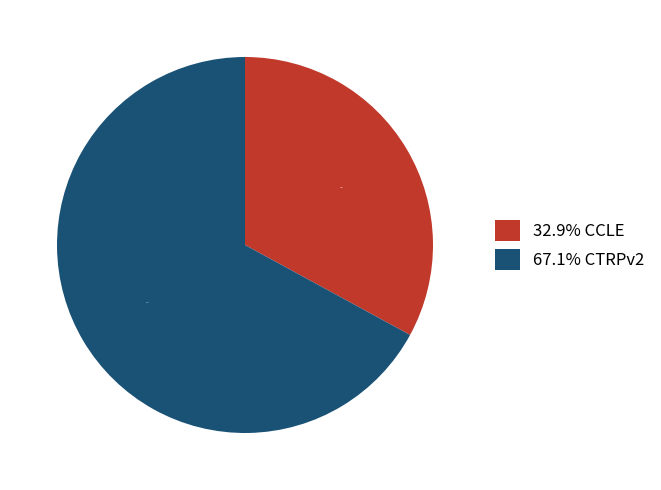

Which category accounts for the majority?

67.1% CTRPv2